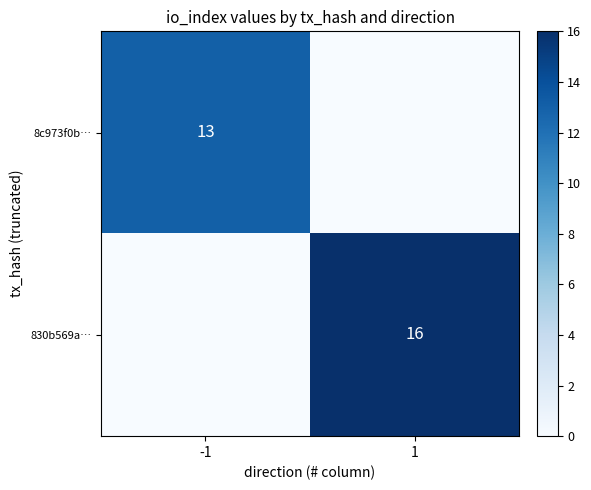

Is the value of 8c973f0b… at -1 greater than the value of 830b569a… at 1?

No